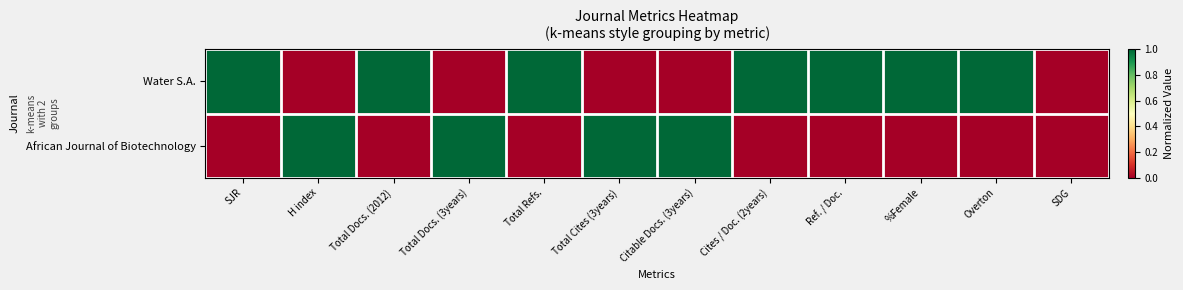

Reading left to right, transcribe all the data shown in this chart.

Water S.A.: SJR=1	H index=0	Total Docs. (2012)=1	Total Docs. (3years)=0	Total Refs.=1	Total Cites (3years)=0	Citable Docs. (3years)=0	Cites / Doc. (2years)=1	Ref. / Doc.=1	%Female=1	Overton=1	SDG=0
African Journal of Biotechnology: SJR=0	H index=1	Total Docs. (2012)=0	Total Docs. (3years)=1	Total Refs.=0	Total Cites (3years)=1	Citable Docs. (3years)=1	Cites / Doc. (2years)=0	Ref. / Doc.=0	%Female=0	Overton=0	SDG=0